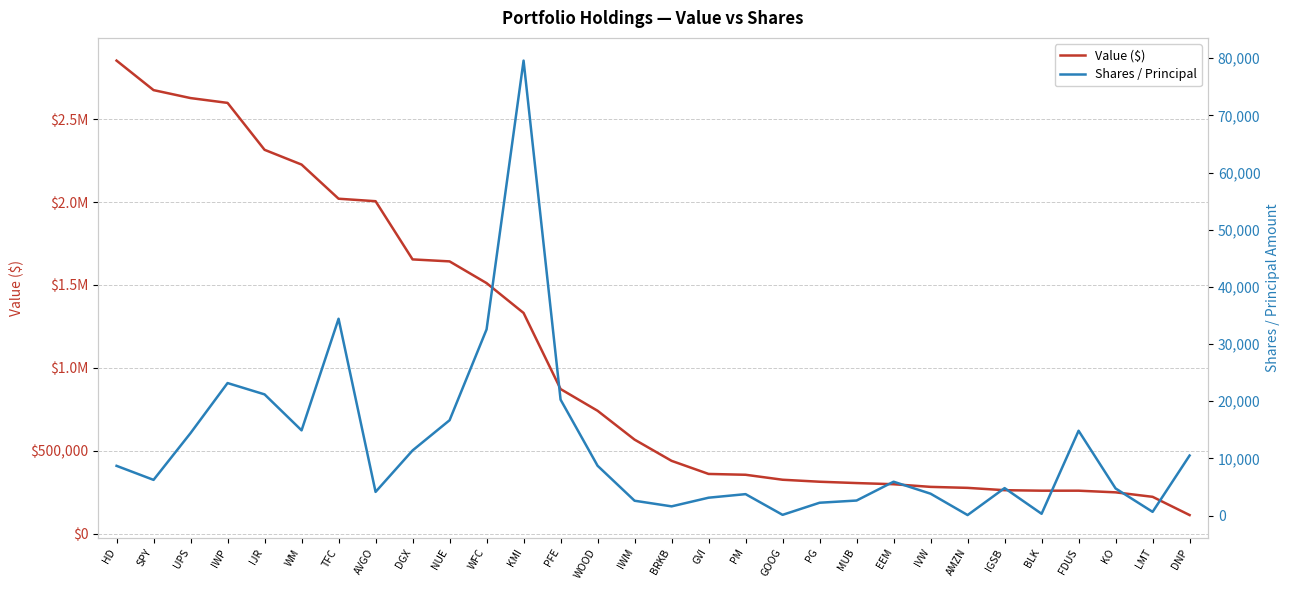

True or false: Shares / Principal and Value ($) intersect in this chart.

False